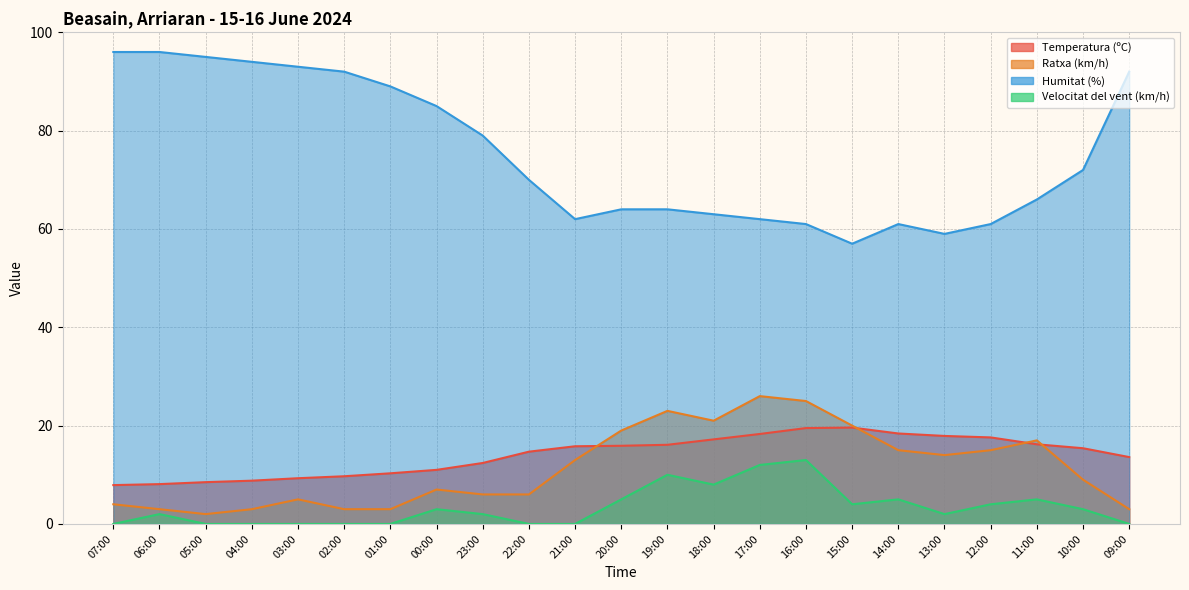

What is the maximum value for Humitat (%)?

96.0